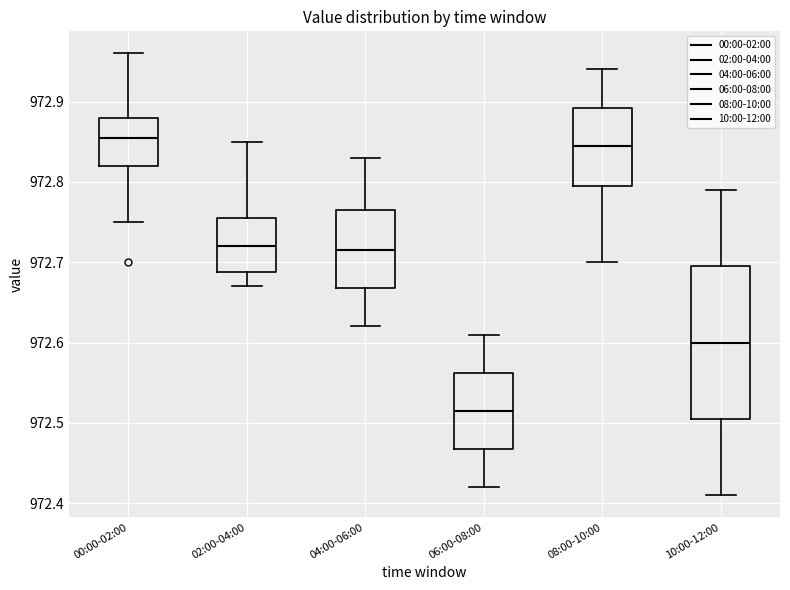

Reading left to right, transcribe this box plot: for each box, give where its median line is, the range the box spans, and where its two whiskers end, as read against the y-axis. The values are not printed on the chart, so give them approximately, as read against the axis.

00:00-02:00: median 972.86, box 972.82 to 972.88, whiskers 972.75 to 972.96
02:00-04:00: median 972.72, box 972.69 to 972.76, whiskers 972.67 to 972.85
04:00-06:00: median 972.72, box 972.67 to 972.77, whiskers 972.62 to 972.83
06:00-08:00: median 972.52, box 972.47 to 972.56, whiskers 972.42 to 972.61
08:00-10:00: median 972.85, box 972.80 to 972.89, whiskers 972.70 to 972.94
10:00-12:00: median 972.60, box 972.51 to 972.70, whiskers 972.41 to 972.79